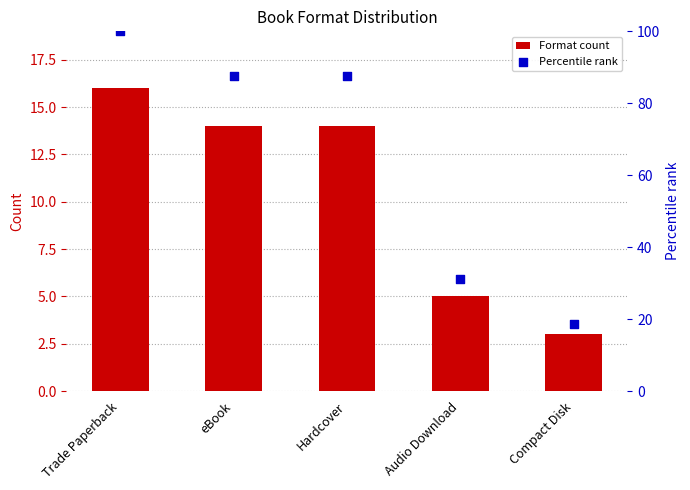

Which series contains the lowest Y value?

Format count